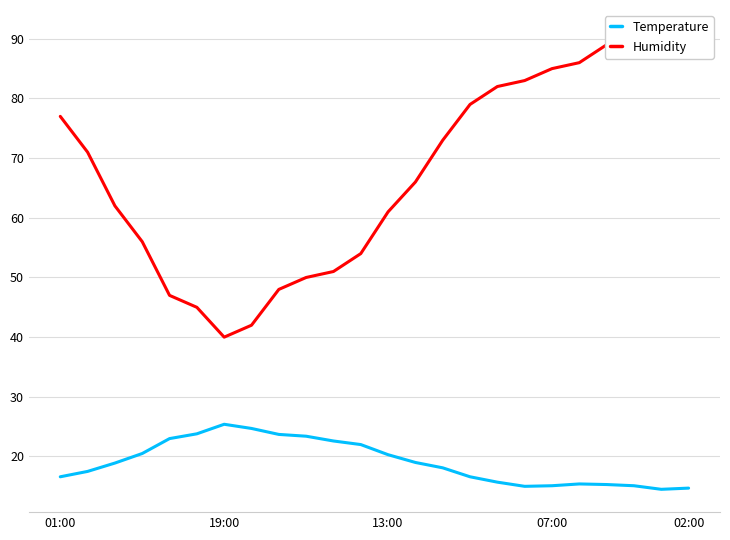

What position from the right is 7?

17